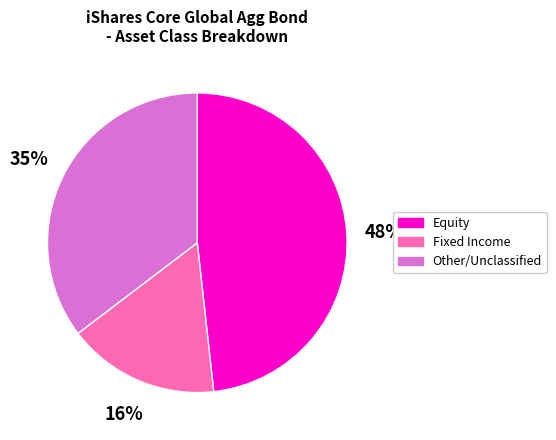

Combined, do Fixed Income and Other account for over 50%?

Yes